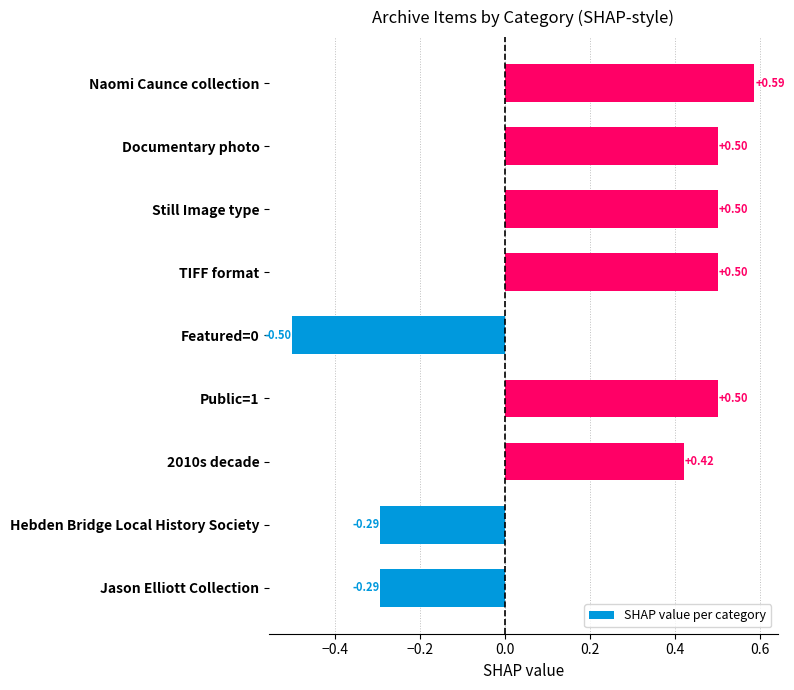

What is the change in value from Featured=0 to Still Image type?

+1.0